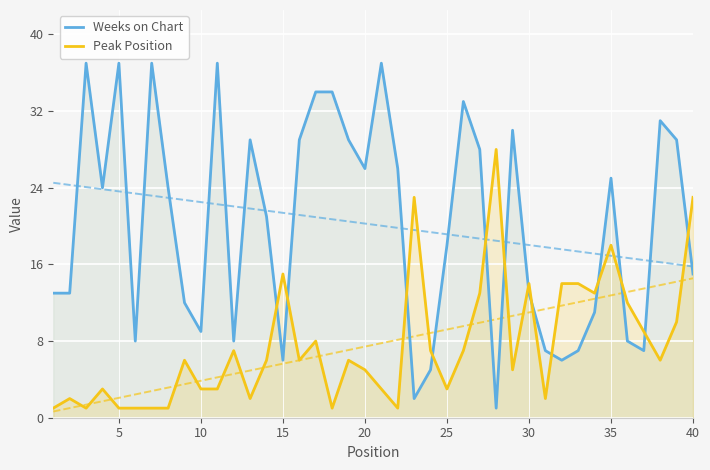

How many interior local valleys does the Peak Position series have?

10